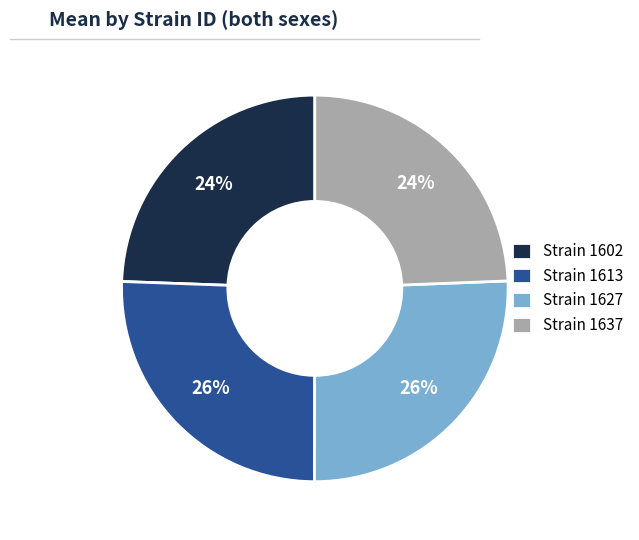

What percentage is the Strain 1627 slice, to the nearest percent?

26%